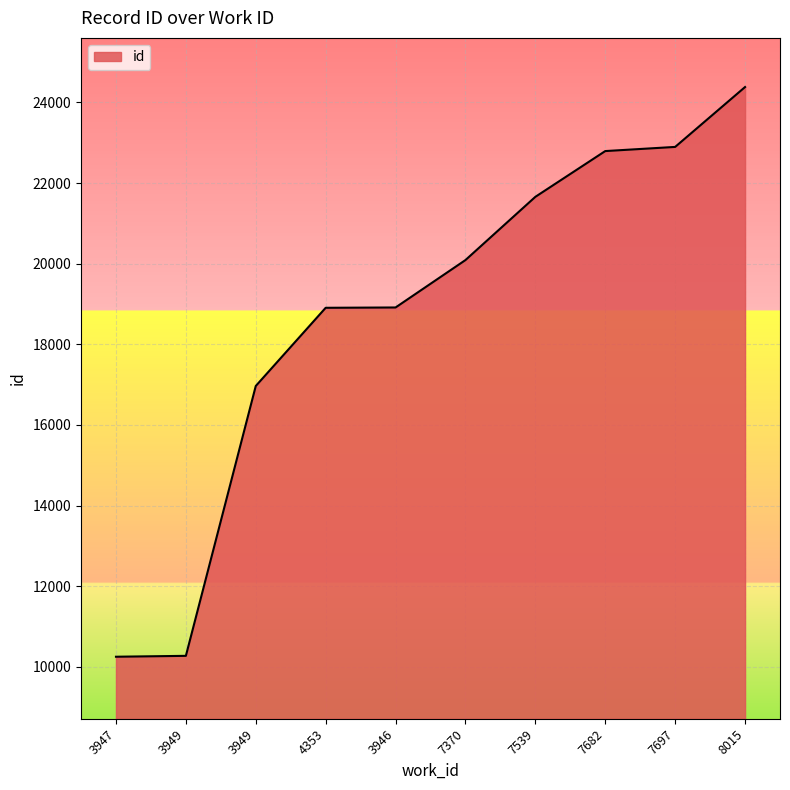

Does the chart display data point markers on the line(s)?

No